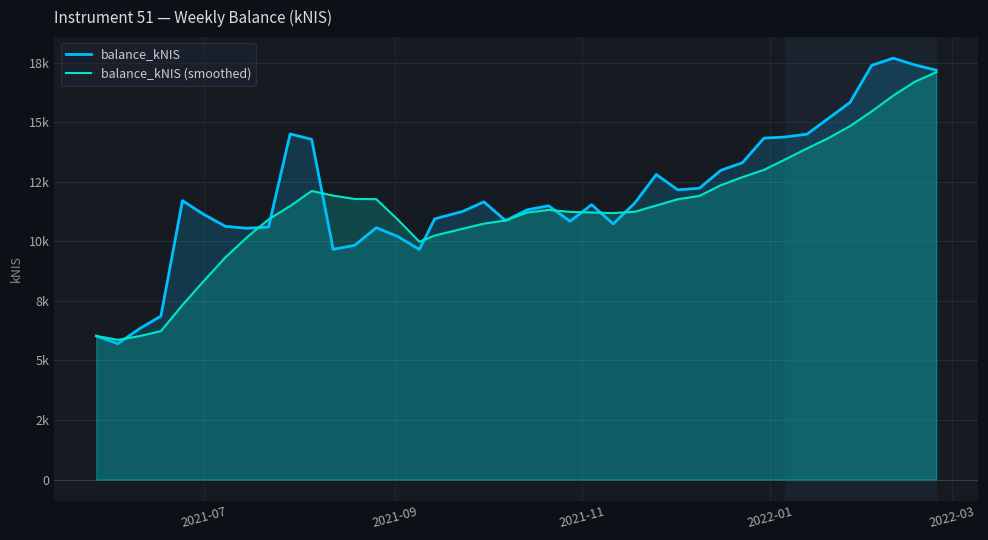

Does the chart display data point markers on the line(s)?

No